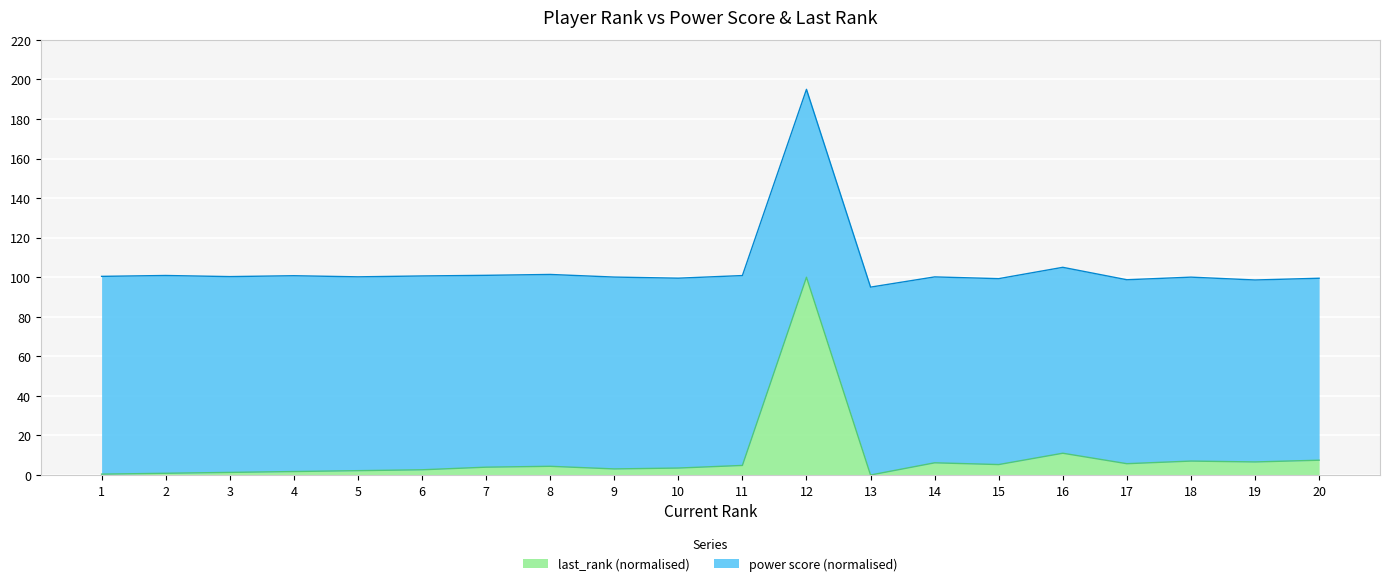

True or false: the data shows 11.0 at 16.

True